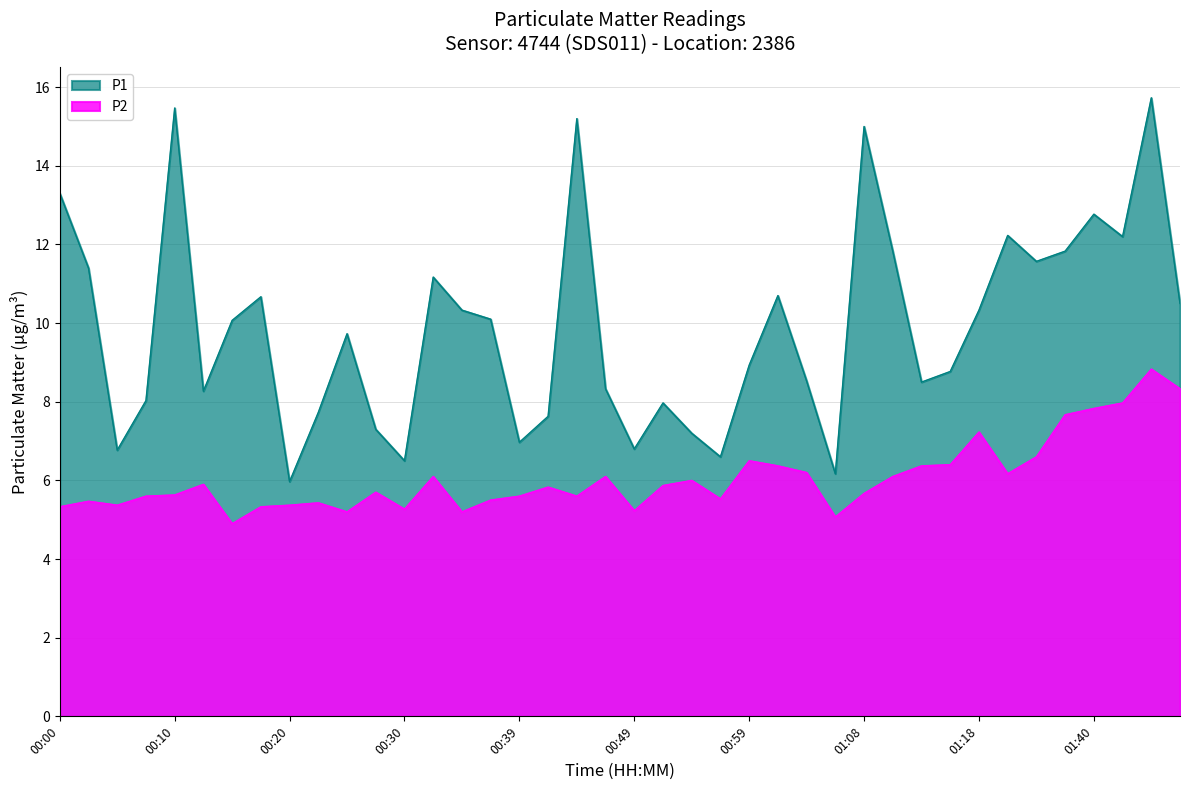

What is the difference between the highest and lowest values at 00:56?

1.1